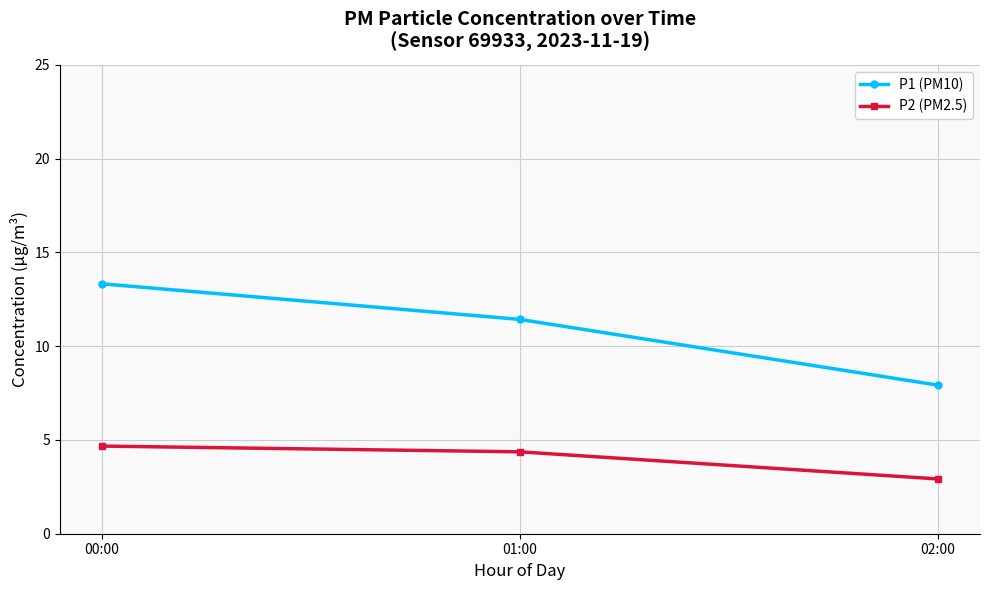

How many data points in P1 (PM10) are above 11?

2